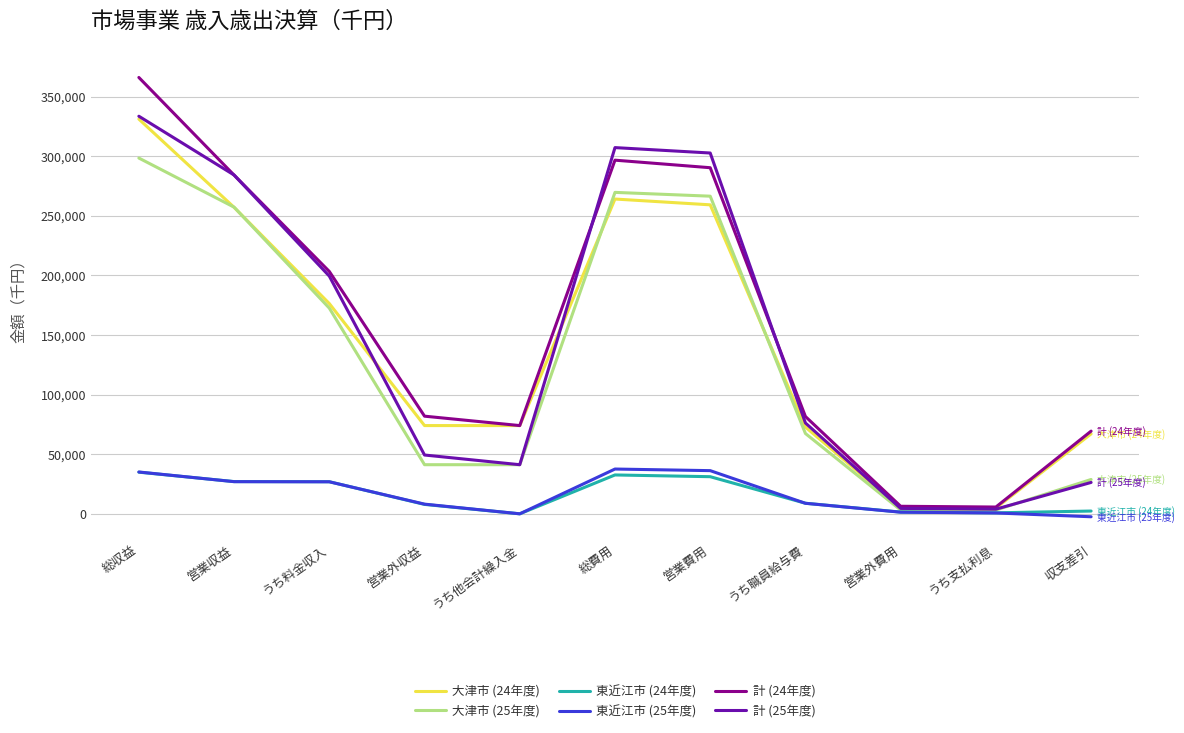

Which category has the highest value in the 計 (24年度) series?

総収益